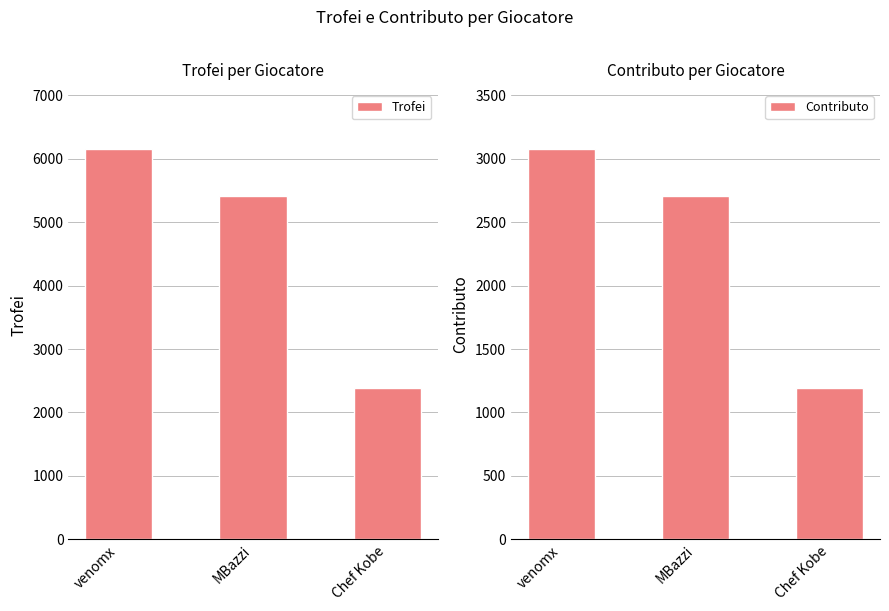

Does the chart contain any negative values?

No